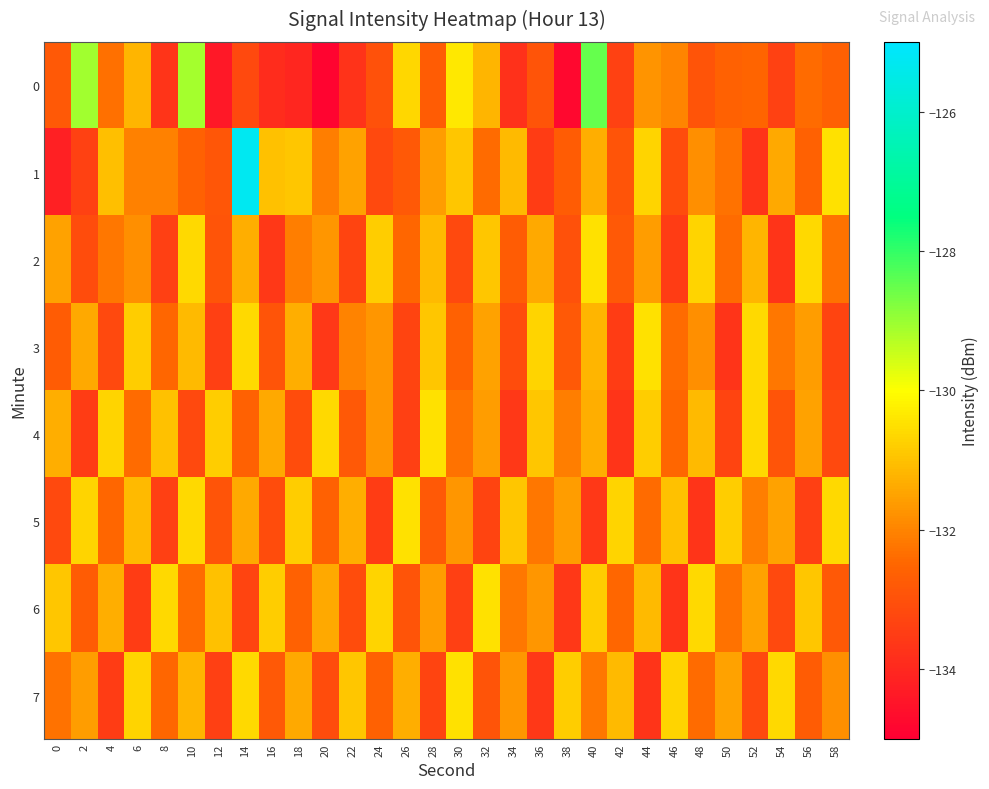

Reading left to right, transcribe all the data shown in this chart.

0: 0=-132.8	2=-129.1	4=-132.3	6=-131.2	8=-133.7	10=-129.1	12=-134.4	14=-133.2	16=-133.9	18=-134.0	20=-134.9	22=-133.7	24=-133.0	26=-130.6	28=-132.7	30=-130.4	32=-131.2	34=-133.8	36=-132.9	38=-134.8	40=-128.5	42=-133.4	44=-131.7	46=-132.0	48=-132.9	50=-132.6	52=-132.5	54=-133.4	56=-132.4	58=-132.6
1: 0=-134.2	2=-133.4	4=-131.0	6=-132.1	8=-132.1	10=-132.6	12=-132.9	14=-125.3	16=-131.0	18=-130.9	20=-132.1	22=-131.5	24=-133.2	26=-132.8	28=-131.6	30=-130.9	32=-132.4	34=-131.1	36=-133.5	38=-132.7	40=-131.3	42=-132.9	44=-130.7	46=-133.1	48=-131.8	50=-132.3	52=-133.7	54=-131.4	56=-132.6	58=-130.5
2: 0=-131.5	2=-133.1	4=-132.2	6=-131.8	8=-133.4	10=-130.6	12=-132.9	14=-131.3	16=-133.6	18=-132.1	20=-131.7	22=-133.3	24=-130.8	26=-132.5	28=-131.1	30=-133.2	32=-130.9	34=-132.7	36=-131.4	38=-133.0	40=-130.5	42=-132.8	44=-131.6	46=-133.5	48=-130.7	50=-132.4	52=-131.2	54=-133.7	56=-130.6	58=-132.3
3: 0=-132.7	2=-131.4	4=-133.2	6=-130.8	8=-132.5	10=-131.1	12=-133.4	14=-130.6	16=-132.9	18=-131.3	20=-133.6	22=-132.0	24=-131.7	26=-133.3	28=-130.9	30=-132.6	32=-131.5	34=-133.1	36=-130.7	38=-132.8	40=-131.2	42=-133.5	44=-130.5	46=-132.4	48=-131.8	50=-133.7	52=-130.6	54=-132.2	56=-131.6	58=-133.3
4: 0=-131.3	2=-133.5	4=-130.7	6=-132.4	8=-131.0	10=-133.2	12=-130.8	14=-132.6	16=-131.4	18=-133.1	20=-130.6	22=-132.8	24=-131.7	26=-133.4	28=-130.5	30=-132.3	32=-131.6	34=-133.6	36=-130.9	38=-132.1	40=-131.3	42=-133.7	44=-130.8	46=-132.5	48=-131.1	50=-133.3	52=-130.6	54=-132.9	56=-131.5	58=-133.2
5: 0=-133.2	2=-130.7	4=-132.5	6=-131.1	8=-133.4	10=-130.6	12=-132.9	14=-131.4	16=-133.1	18=-130.8	20=-132.6	22=-131.3	24=-133.5	26=-130.5	28=-132.8	30=-131.7	32=-133.3	34=-130.9	36=-132.2	38=-131.6	40=-133.6	42=-130.7	44=-132.4	46=-131.0	48=-133.7	50=-130.8	52=-132.1	54=-131.5	56=-133.4	58=-130.6
6: 0=-130.9	2=-132.7	4=-131.3	6=-133.5	8=-130.6	10=-132.4	12=-131.0	14=-133.3	16=-130.8	18=-132.6	20=-131.4	22=-133.1	24=-130.7	26=-132.9	28=-131.6	30=-133.4	32=-130.5	34=-132.2	36=-131.7	38=-133.6	40=-130.8	42=-132.5	44=-131.1	46=-133.7	48=-130.6	50=-132.3	52=-131.5	54=-133.2	56=-130.9	58=-132.8
7: 0=-132.3	2=-131.6	4=-133.5	6=-130.7	8=-132.5	10=-131.2	12=-133.4	14=-130.6	16=-132.8	18=-131.4	20=-133.1	22=-130.9	24=-132.6	26=-131.3	28=-133.3	30=-130.5	32=-132.9	34=-131.7	36=-133.6	38=-130.8	40=-132.2	42=-131.1	44=-133.7	46=-130.7	48=-132.4	50=-131.5	52=-133.2	54=-130.6	56=-132.7	58=-131.8